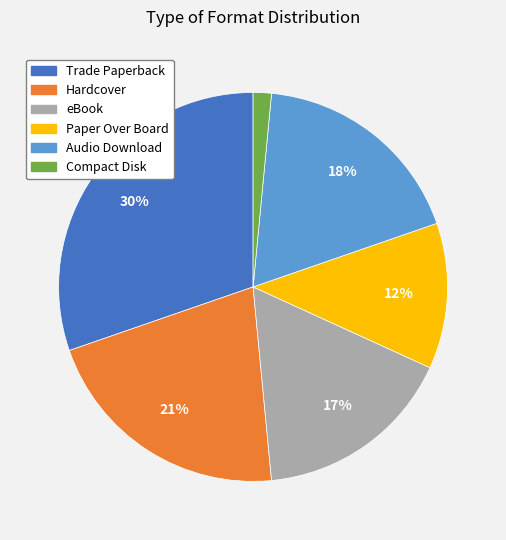

Does any single category account for the majority?

No